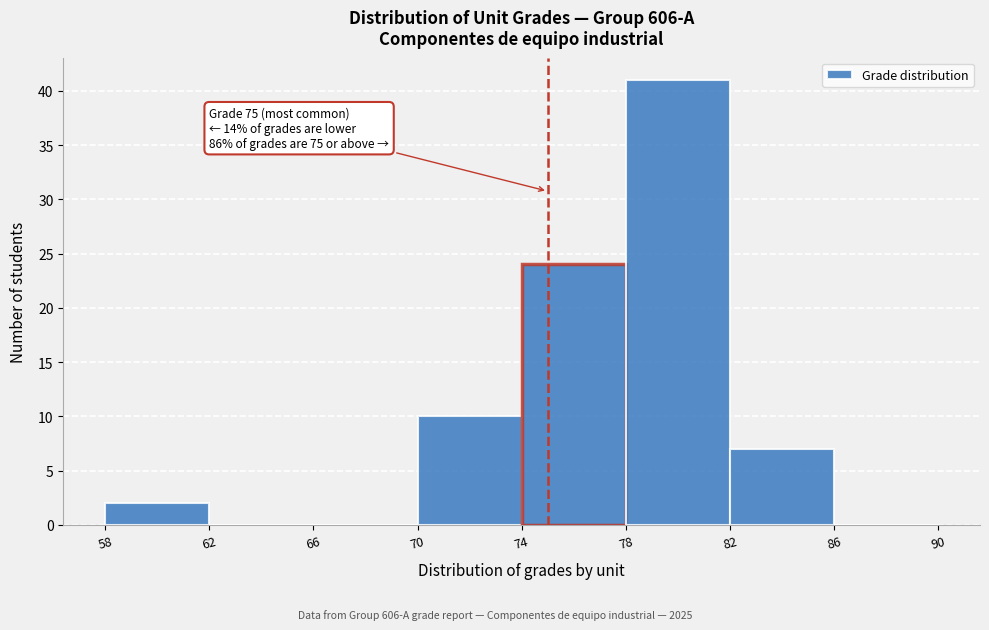

Over which range of the x-axis is the bar tallest?

78 to 82